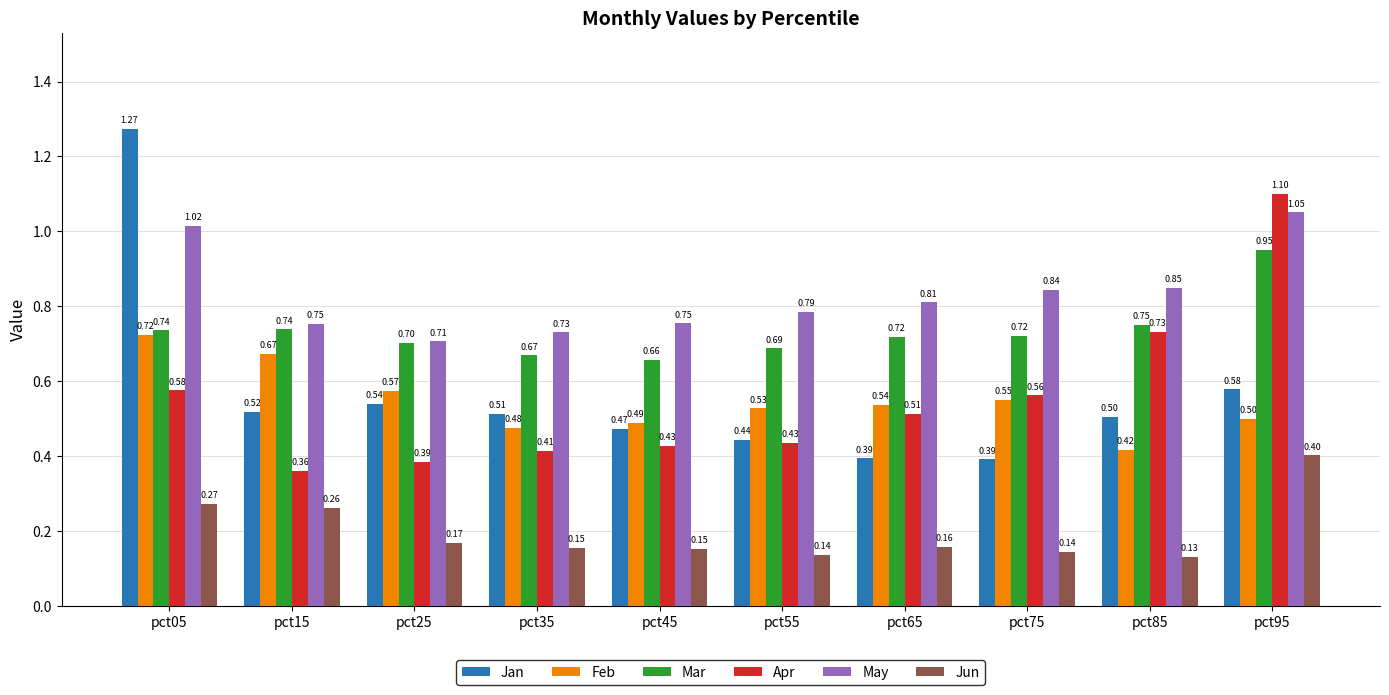

How many distinct data groups are displayed?

6